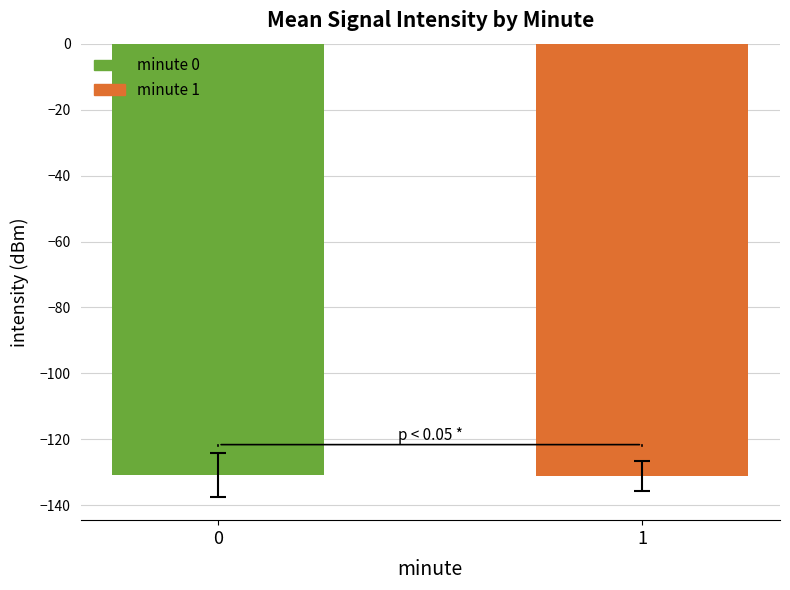

The chart shows a value of -130.9 at 0. True or false?

True